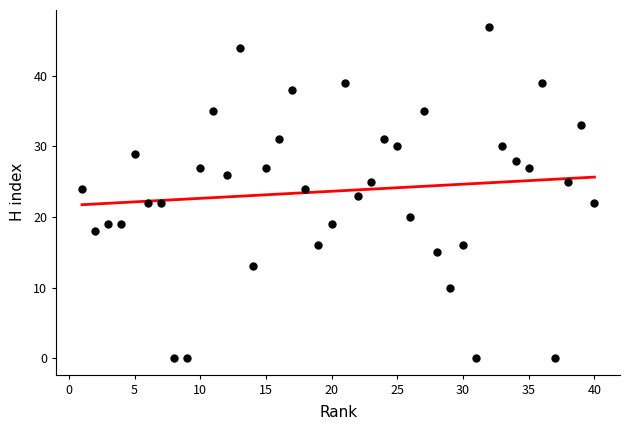

What is the range of X values (max minus min)?

39